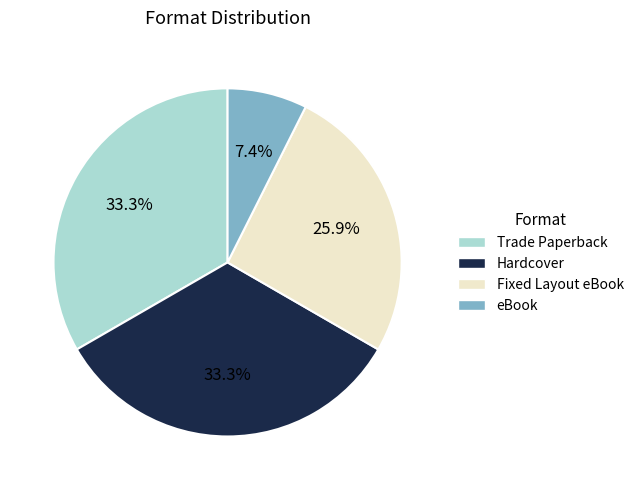

Which has a higher value, Hardcover or eBook?

Hardcover